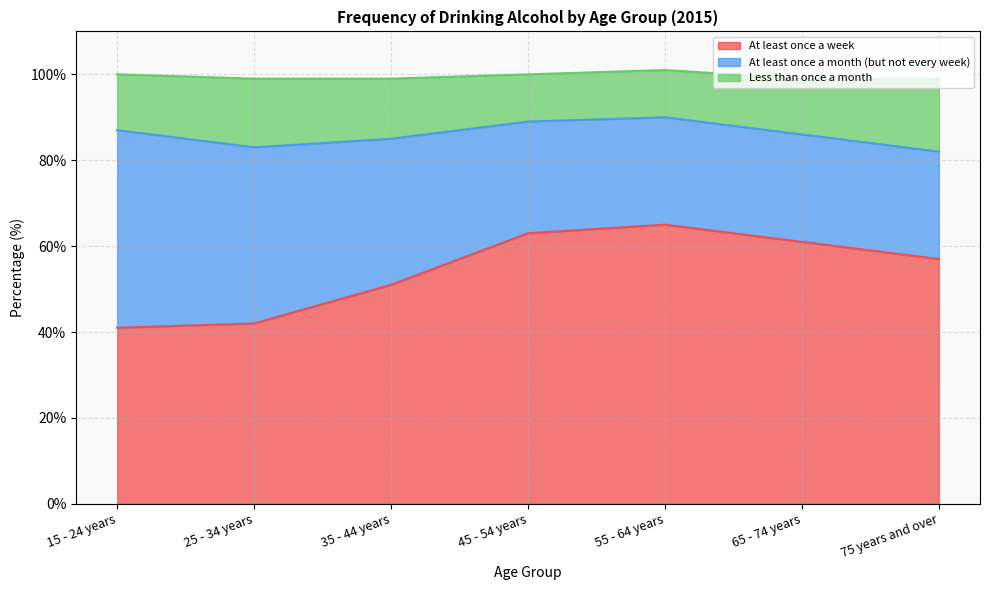

The At least once a week series shows 41 at 15 - 24 years. True or false?

True